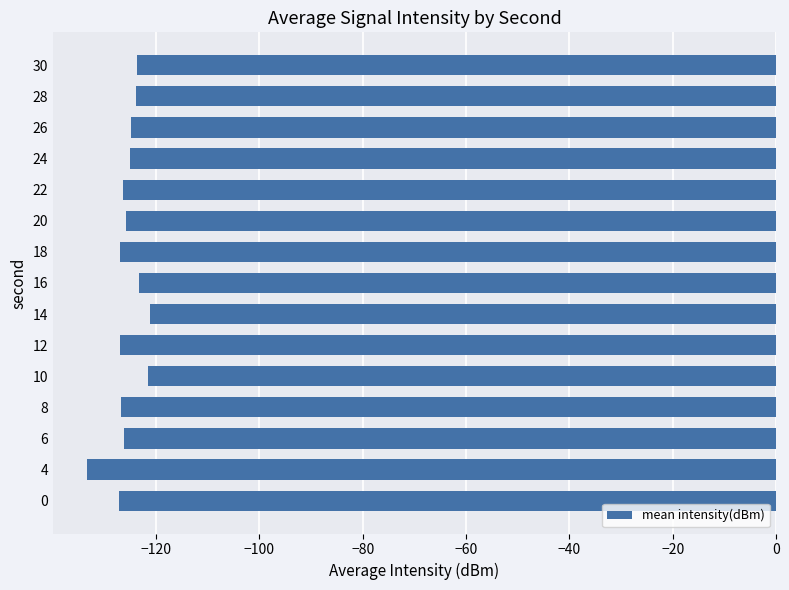

Which category has the lowest value across all series?

4